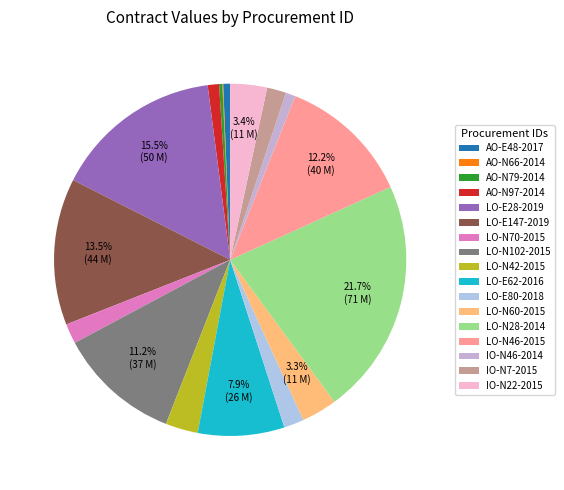

Which category has the smallest portion of the pie?

AO-N66-2014